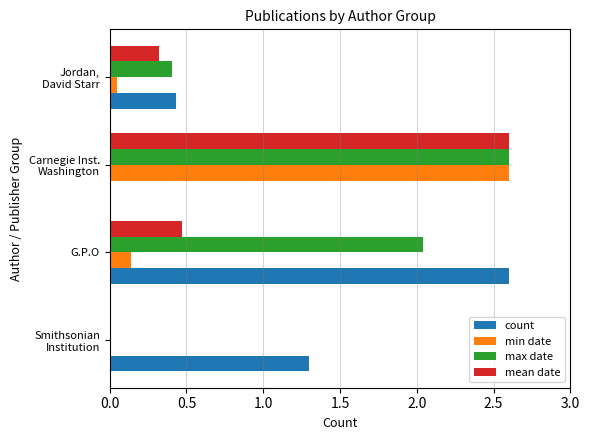

What is the sum of all min date values?

2.8